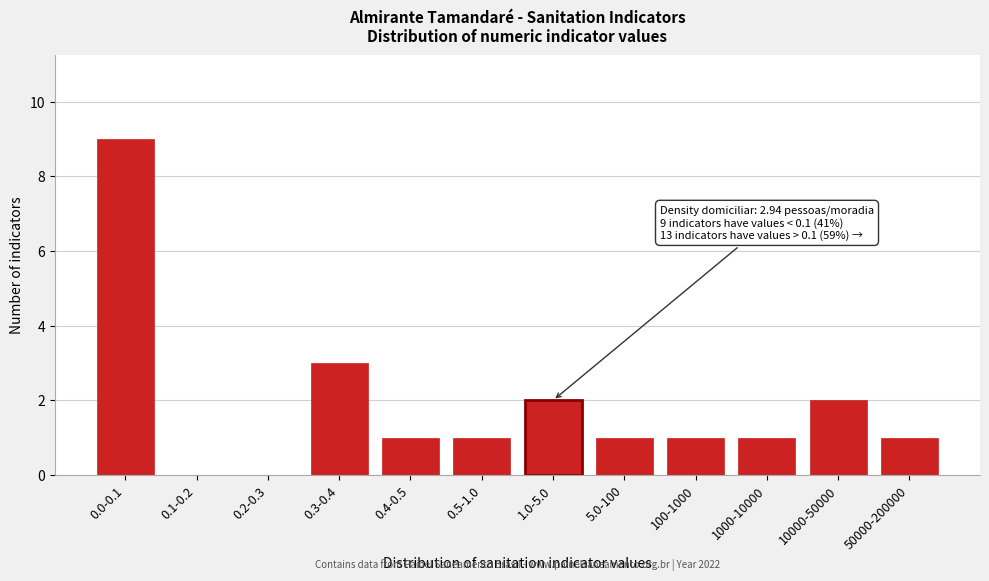

Reading left to right, extract all data points from this chart.

0.0-0.1=9	0.1-0.2=0	0.2-0.3=0	0.3-0.4=3	0.4-0.5=1	0.5-1.0=1	1.0-5.0=2	5.0-100=1	100-1000=1	1000-10000=1	10000-50000=2	50000-200000=1